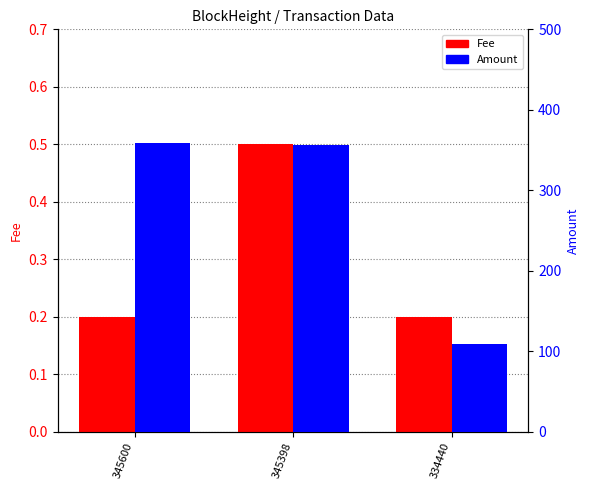

The value of Fee at 345600 is 0.2. True or false?

True